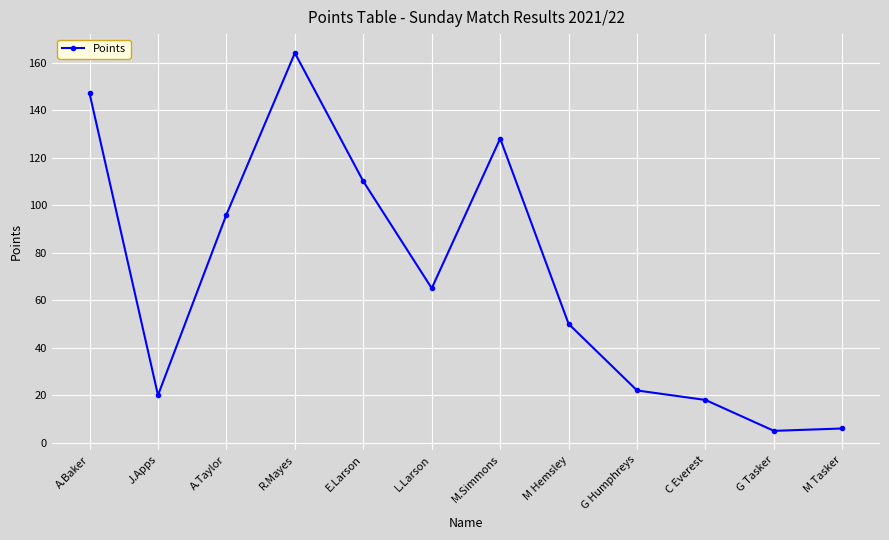

What is the smallest value displayed?

5